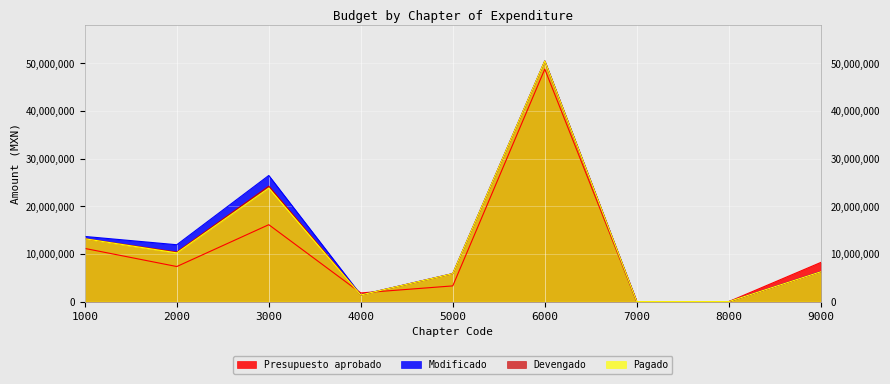

In Pagado, how many points are higher than both neighbors (excluding endpoints)?

2